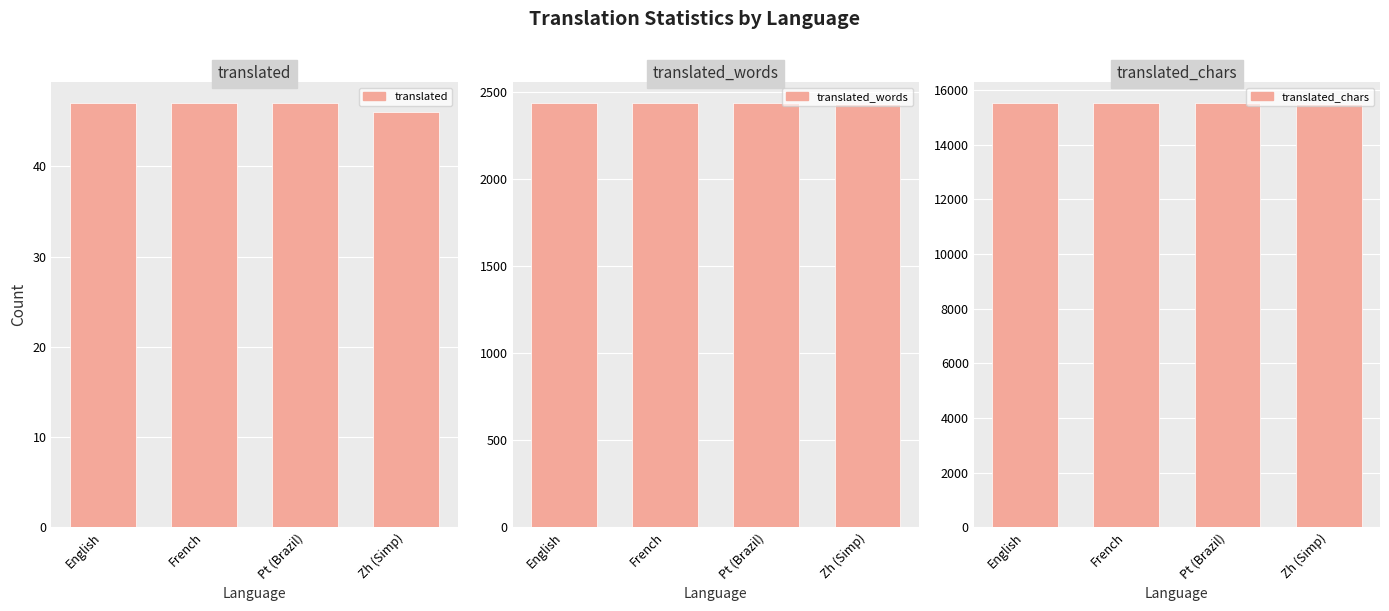

At which label does translated_words reach its peak?

English